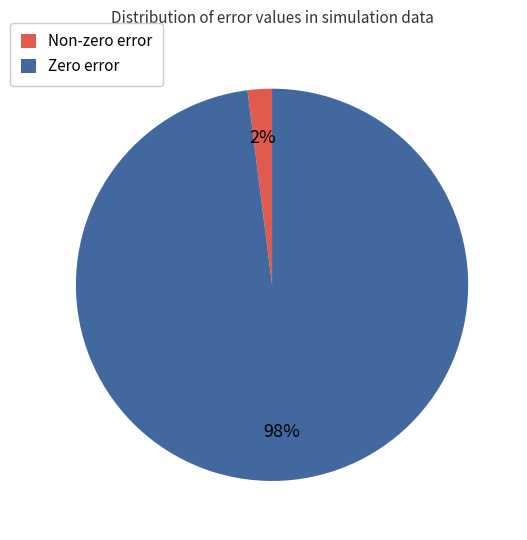

What is the largest slice in the pie chart?

Zero error